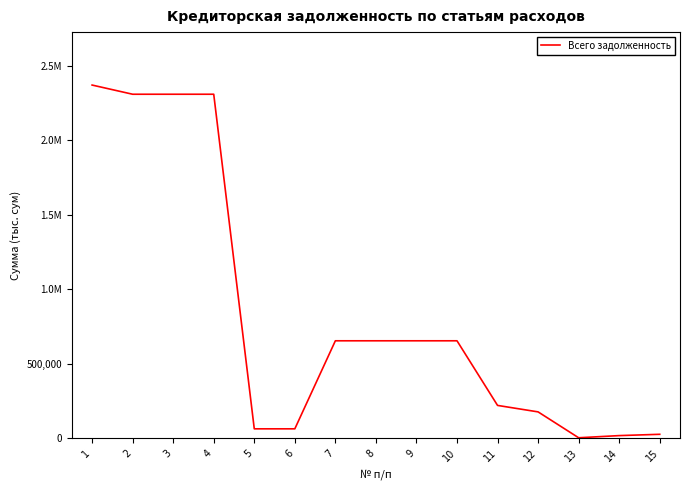

What is the maximum value shown in the chart?

2372289.5